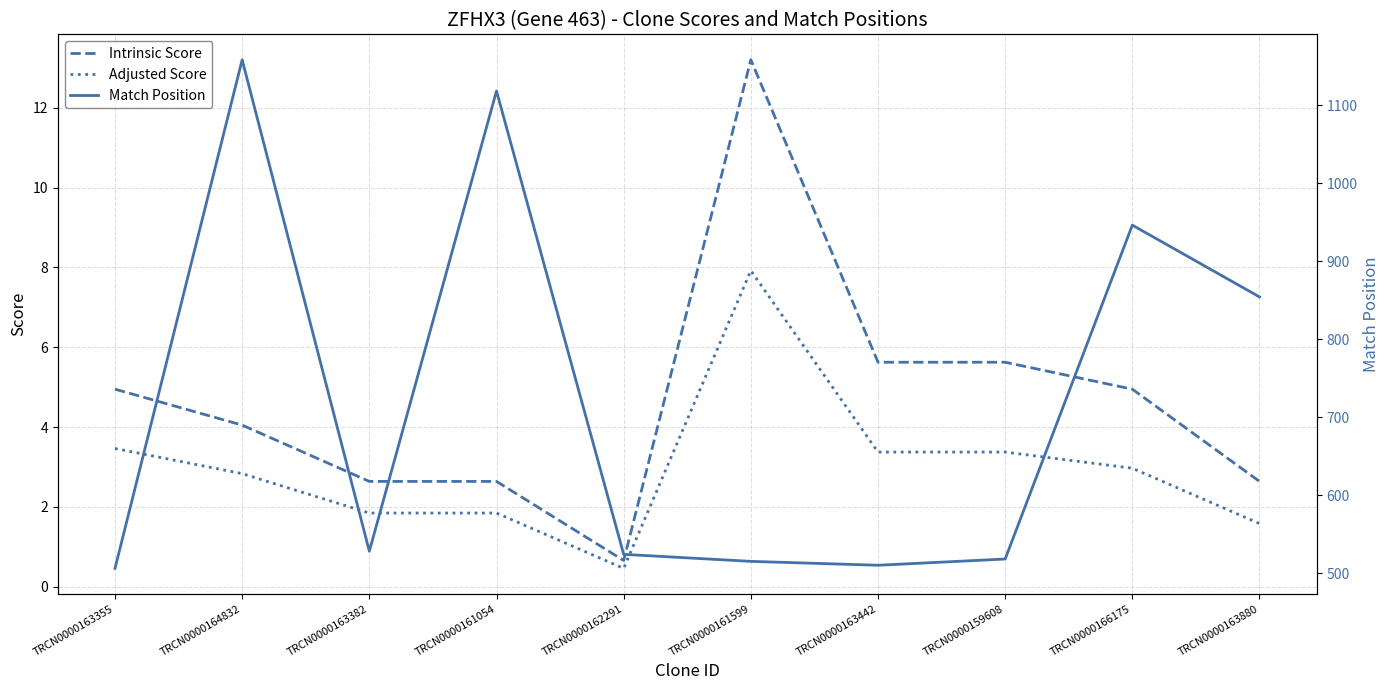

How many interior local peaks does the Intrinsic Score series have?

1